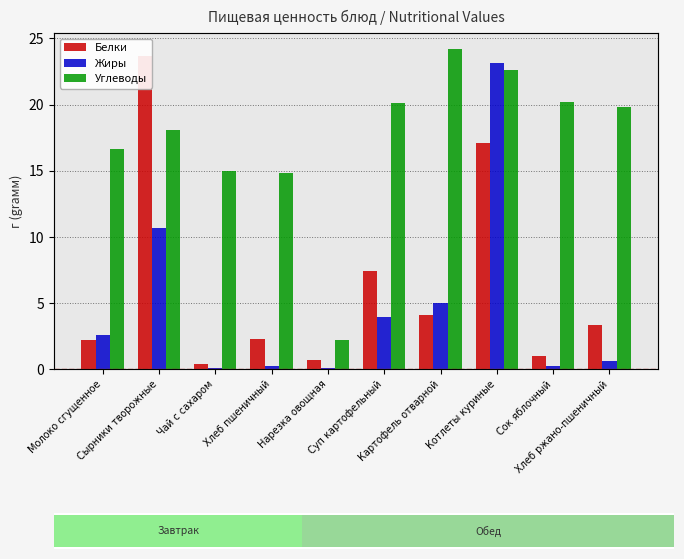

The value of Белки at Суп картофельный is 7.4. True or false?

True